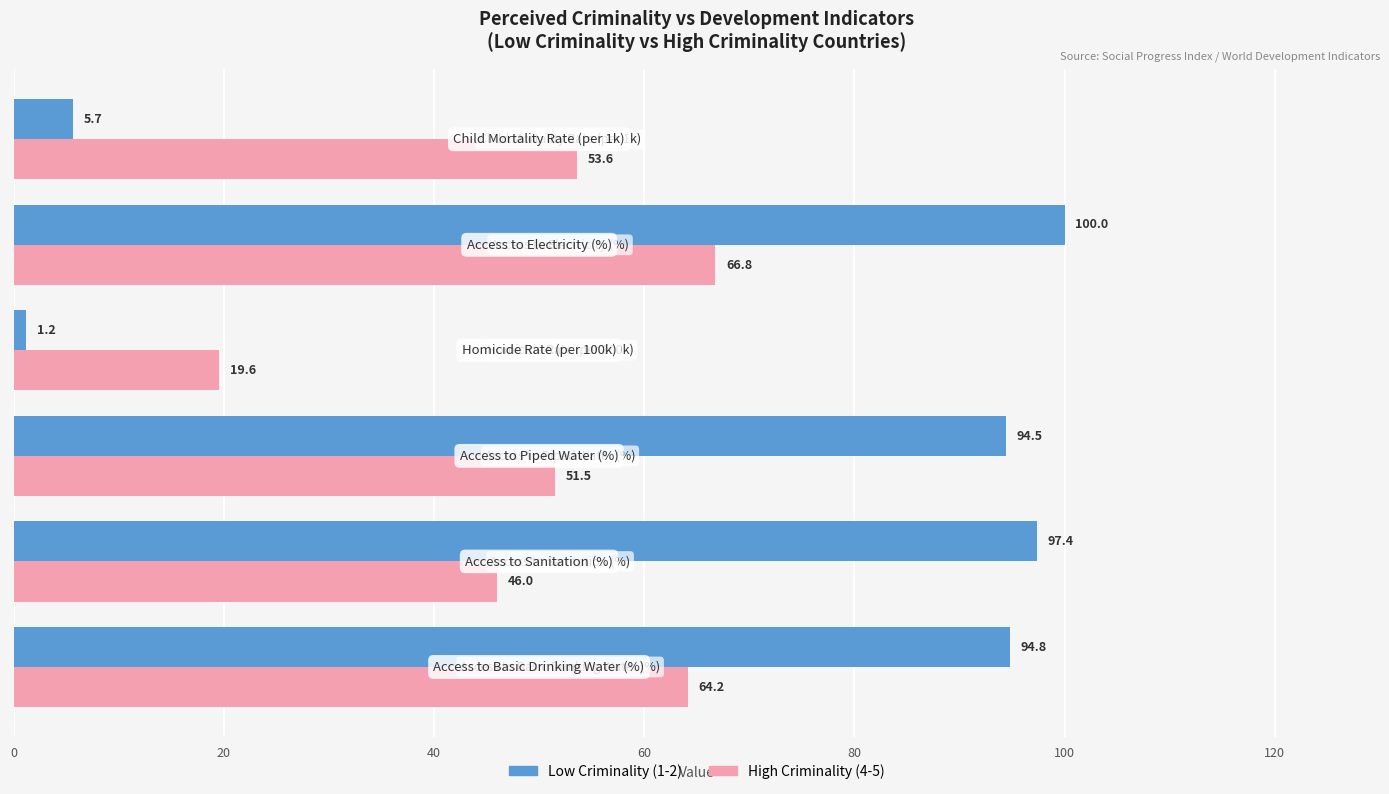

What are all the series names shown in the legend?

Low Criminality (1-2), High Criminality (4-5)